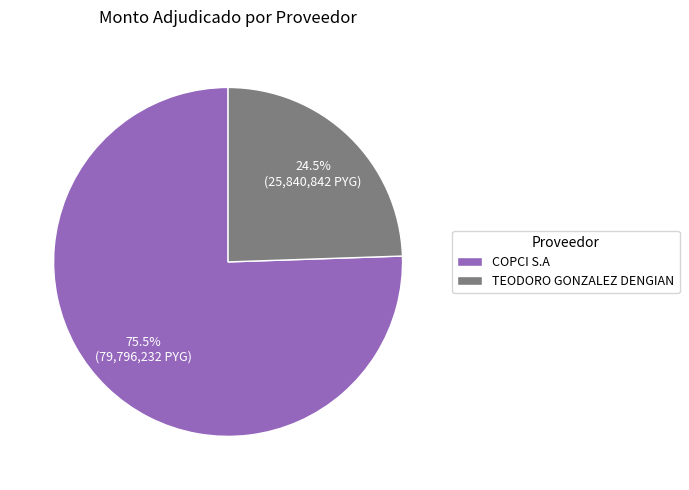

To the nearest percent, what is the difference between the COPCI S.A and TEODORO GONZALEZ DENGIAN slice percentages?

51%